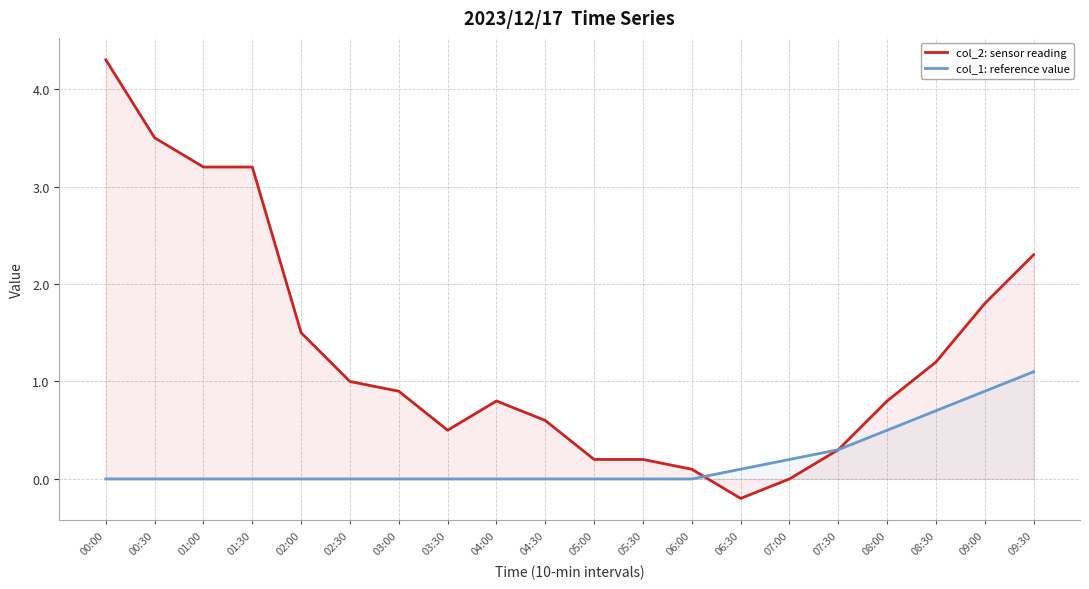

True or false: col_1: reference value and col_2: sensor reading intersect in this chart.

True